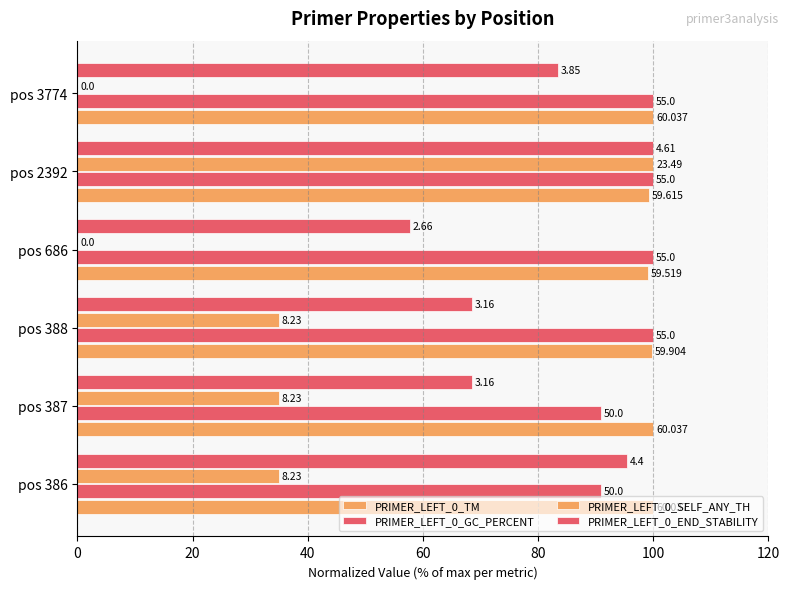

What is the difference between the maximum and minimum values in the PRIMER_LEFT_0_SELF_ANY_TH series?

100.0